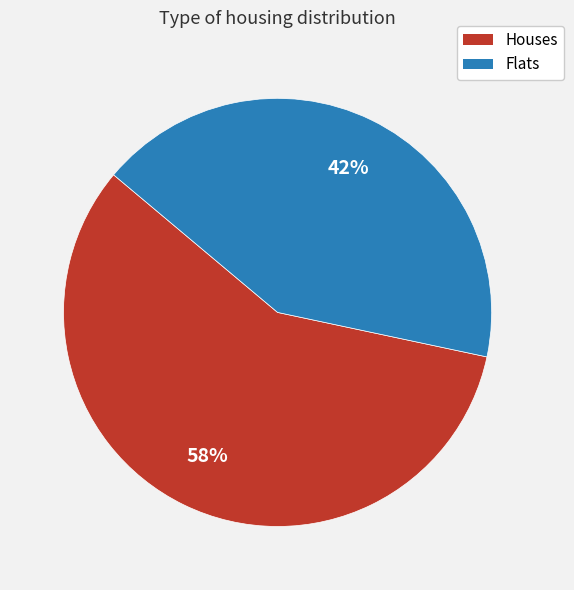

Is there any slice that represents more than half of the pie?

Yes